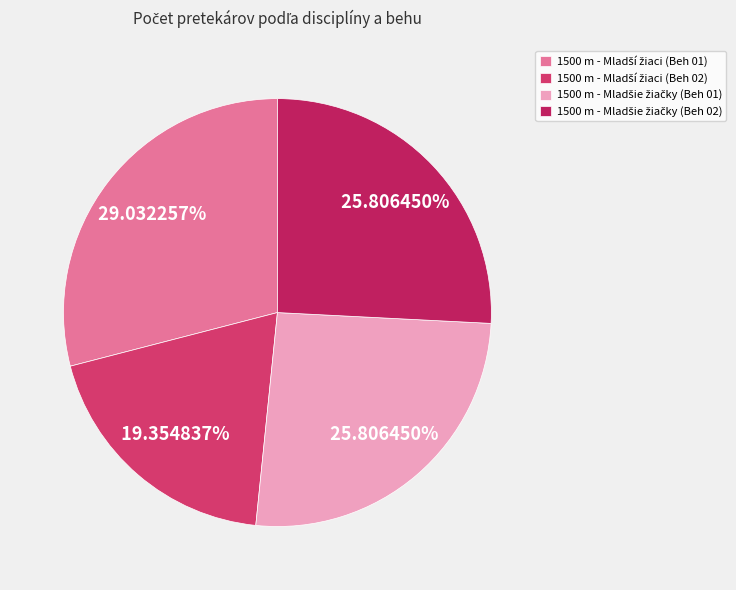

How many slices are in this pie chart?

4